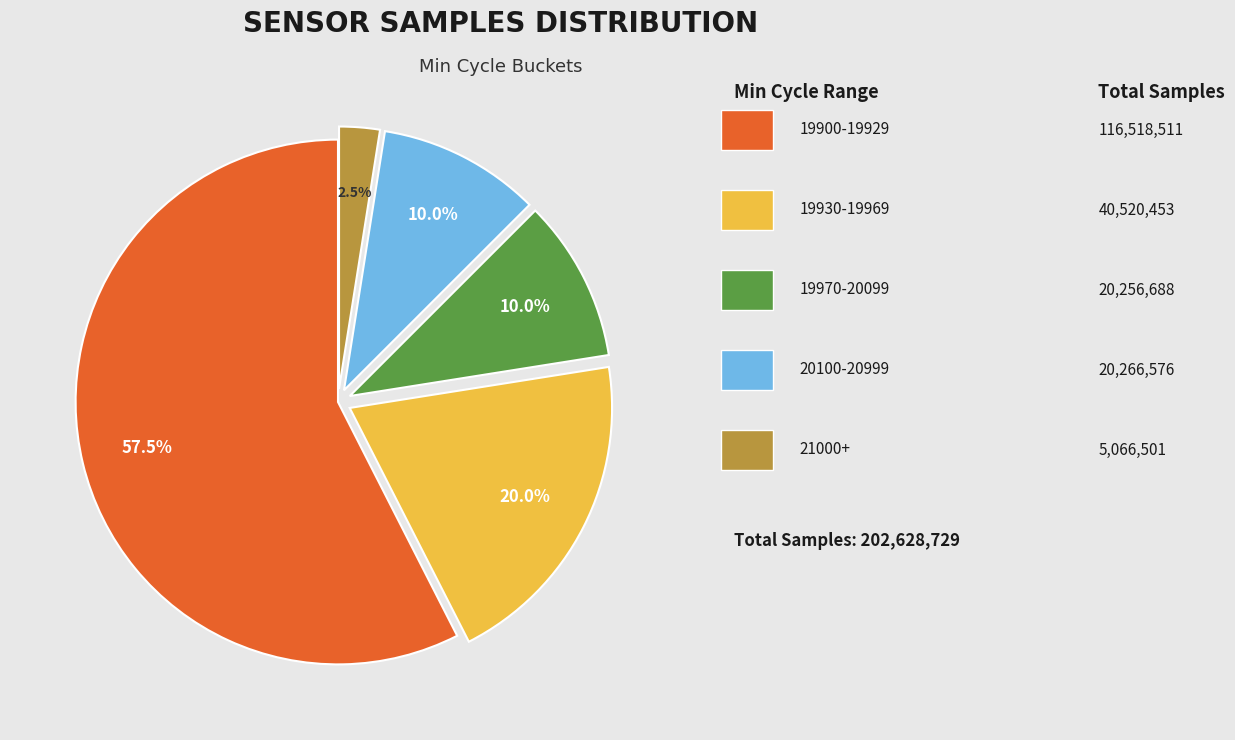

Is there a majority slice in this chart?

Yes